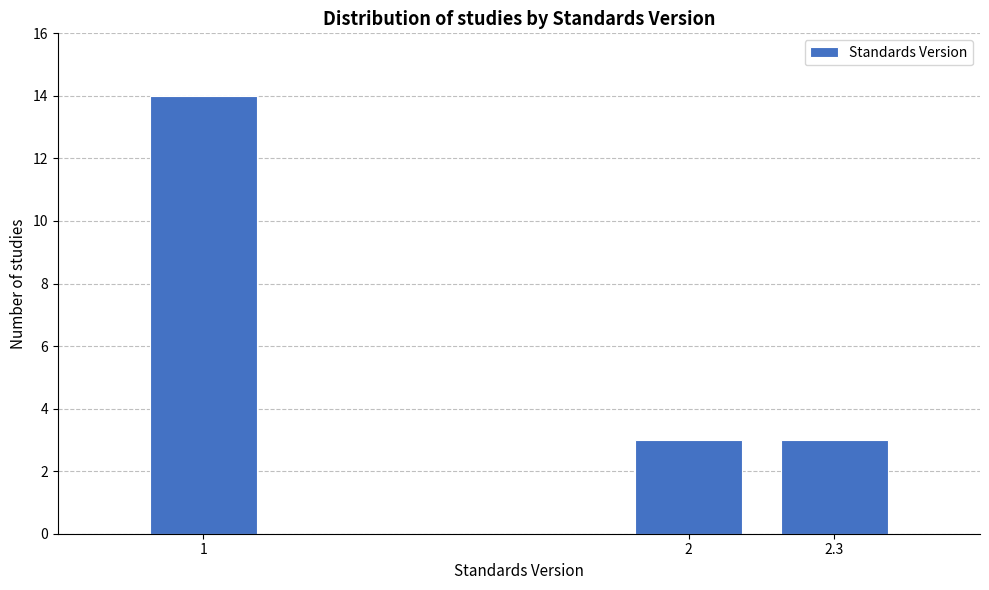

Reading left to right, transcribe all the data shown in this chart.

14	3	3